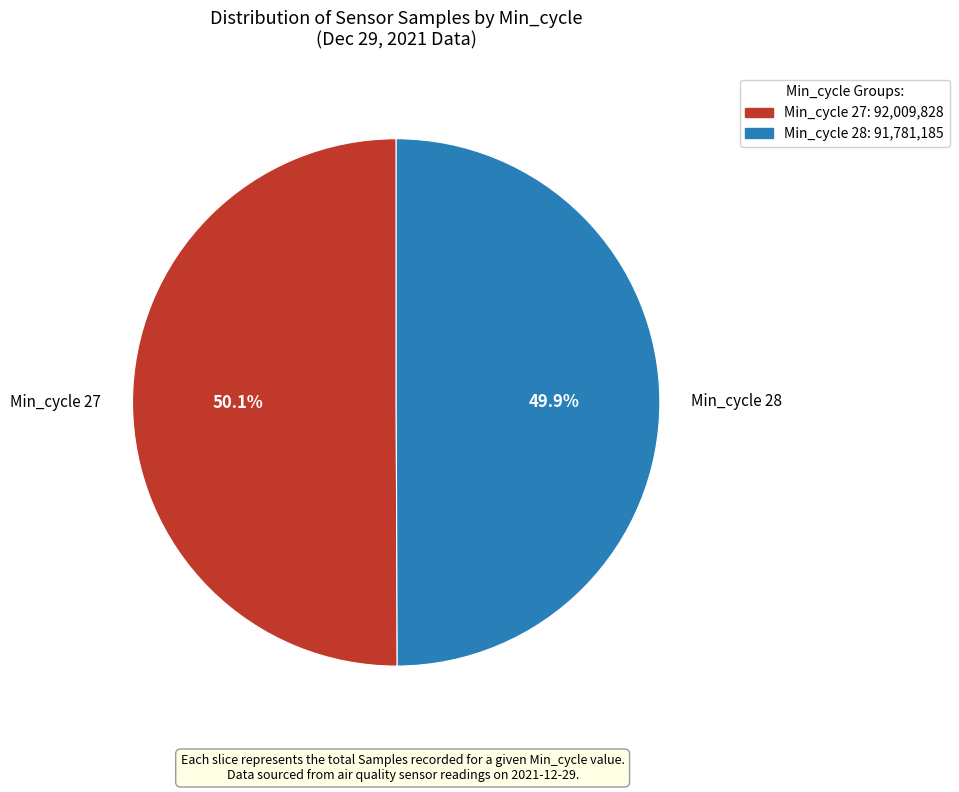

Count the number of slices in the pie.

2